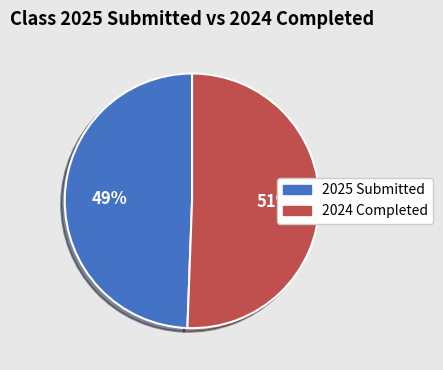

To the nearest percent, what is the average slice percentage?

50%